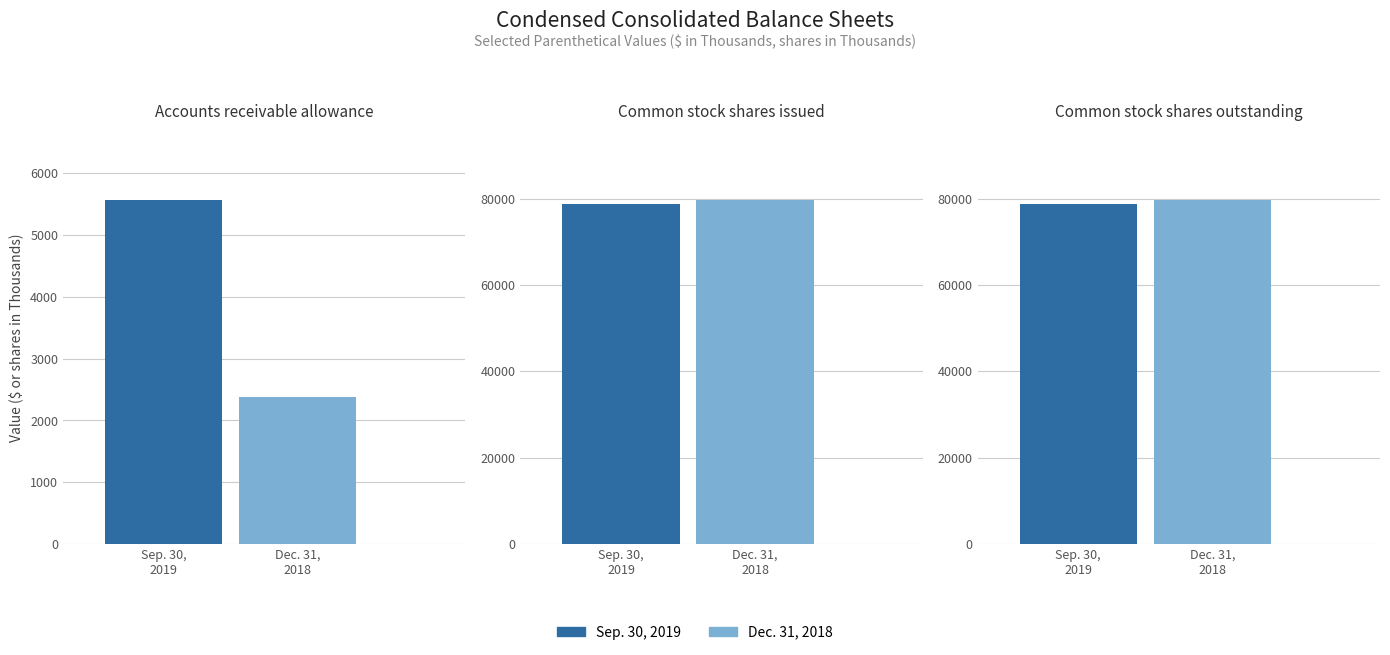

Which category has the lowest value across all series?

Accounts receivable allowance